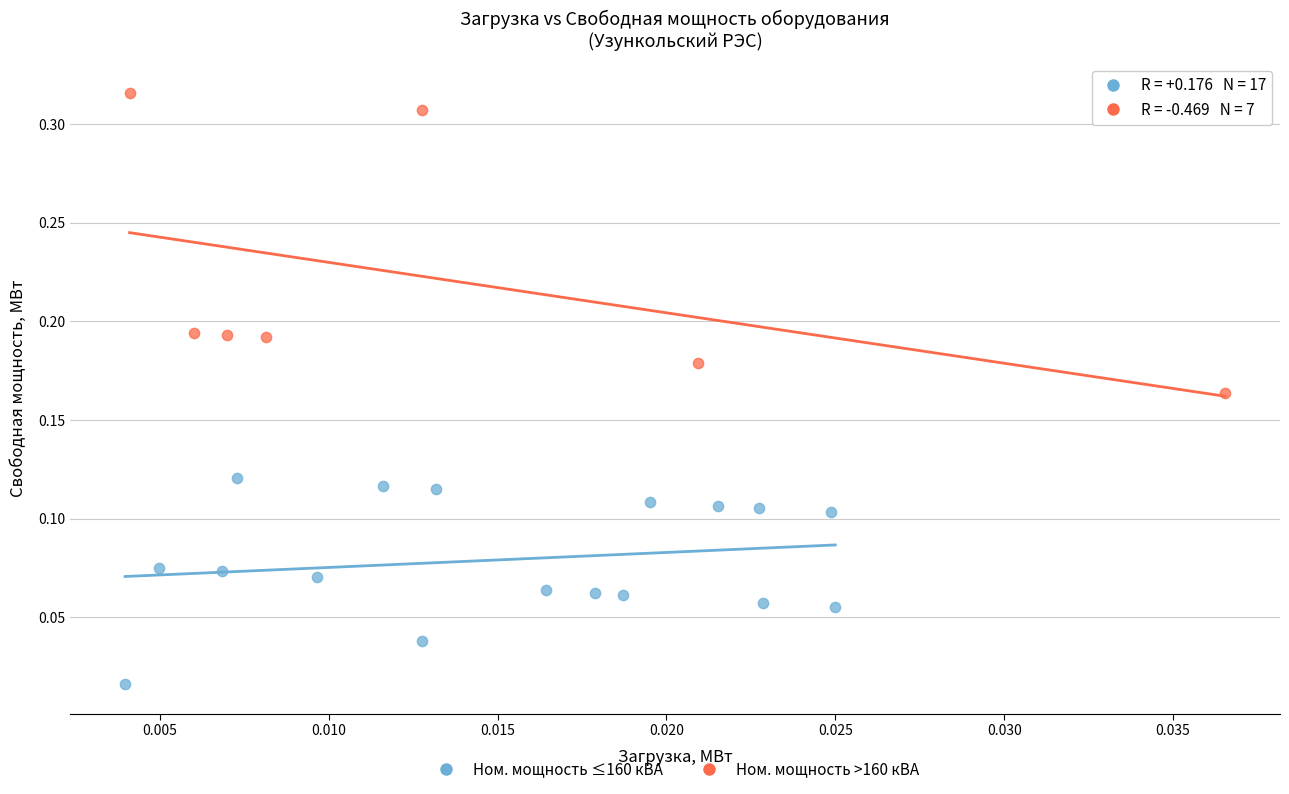

What are all the series names shown in the legend?

Ном. мощность ≤160 кВА, Ном. мощность >160 кВА